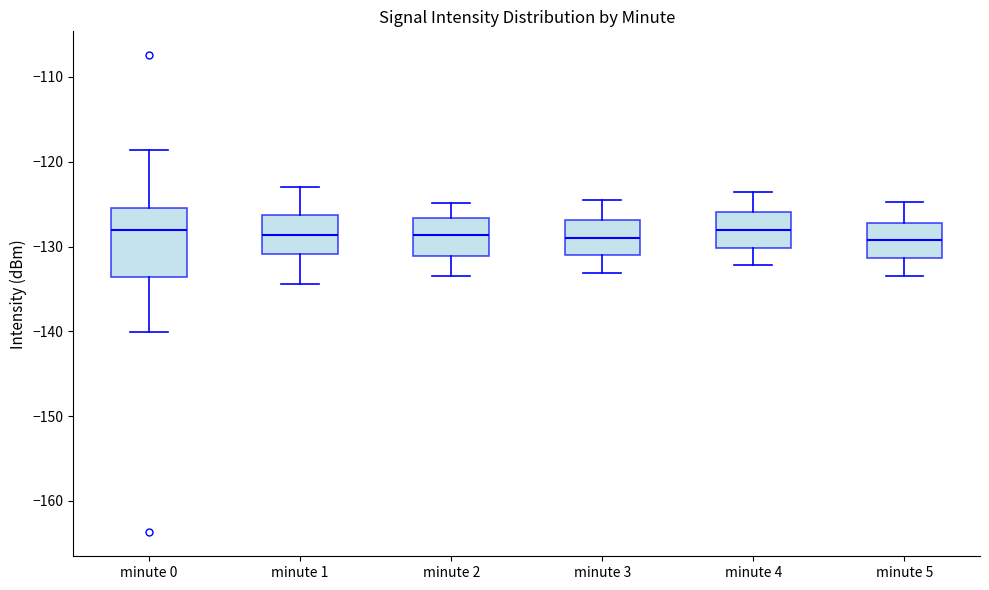

Reading left to right, read every box against the y-axis: the position of its median line, the range the box covers, and the ends of its whiskers. The values are not printed on the chart, so give them approximately, as read against the axis.

minute 0: median -128, box -134 to -125, whiskers -140 to -119
minute 1: median -129, box -131 to -126, whiskers -134 to -123
minute 2: median -129, box -131 to -127, whiskers -133 to -125
minute 3: median -129, box -131 to -127, whiskers -133 to -124
minute 4: median -128, box -130 to -126, whiskers -132 to -124
minute 5: median -129, box -131 to -127, whiskers -133 to -125